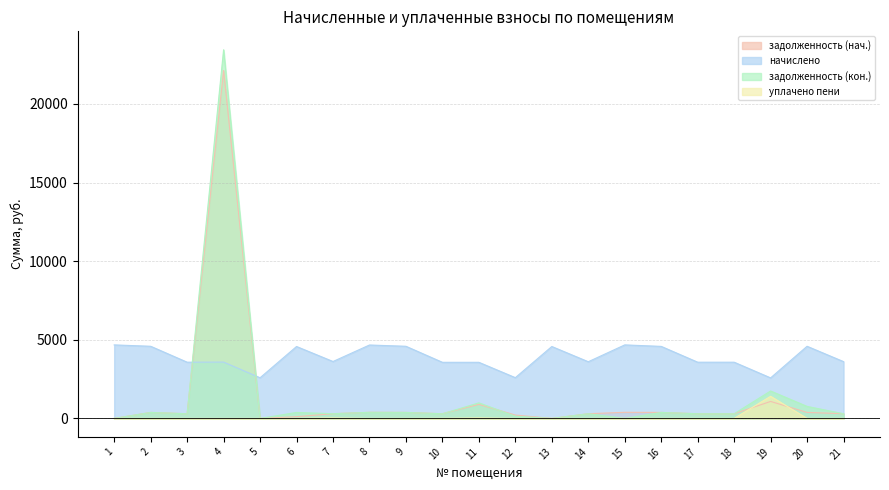

At how many categories does at least one series exceed 3572?

16